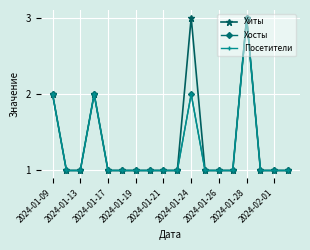

Does the chart display data point markers on the line(s)?

Yes